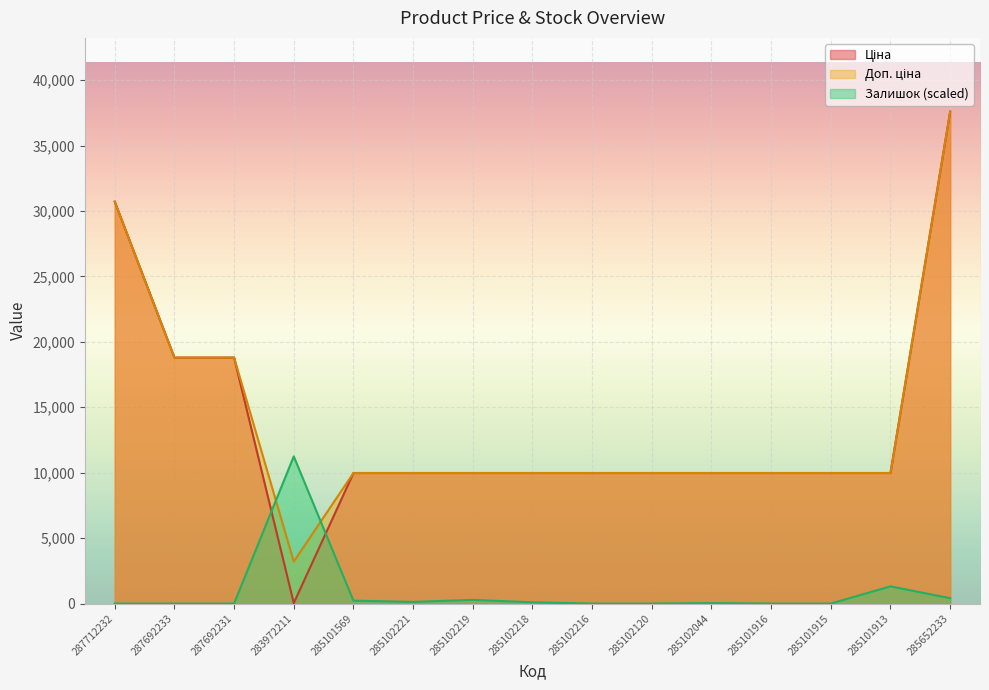

What is the label of the 15th point from the left?

285652233